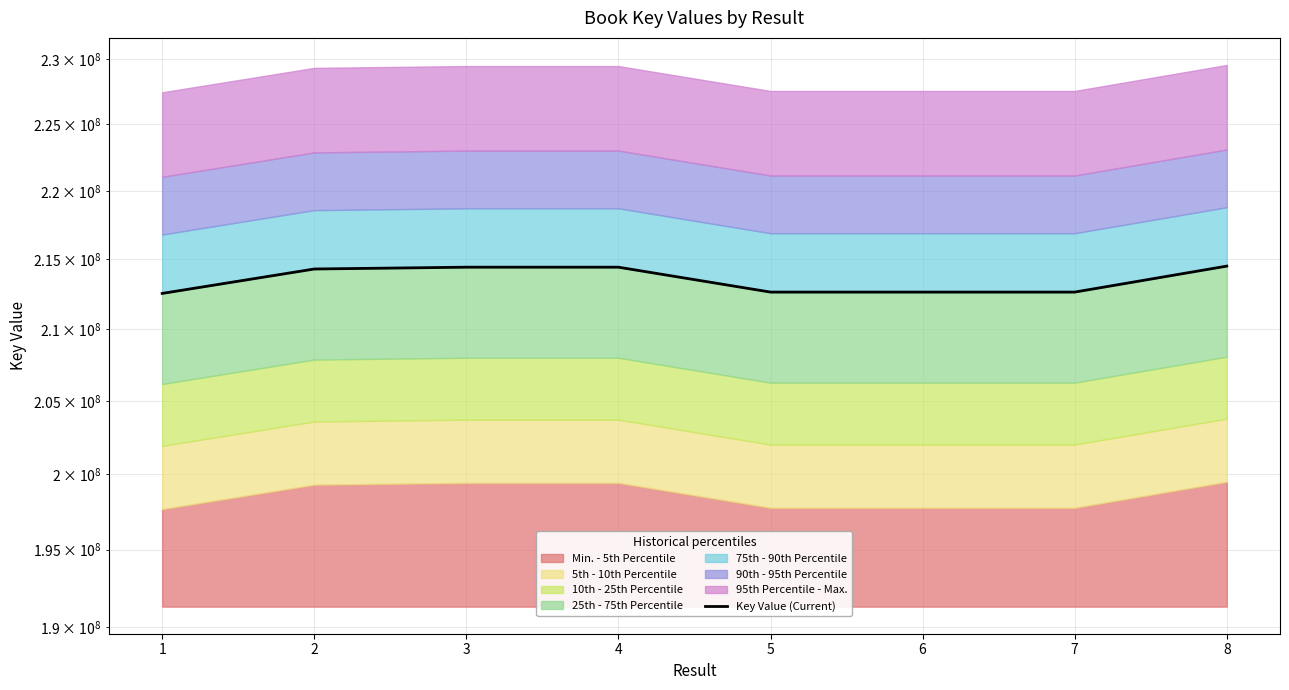

Reading left to right, list all the values displayed in this chart.

1=212555931	2=214309345	3=214439770	4=214439916	5=212651029	6=212650981	7=212651127	8=214517940